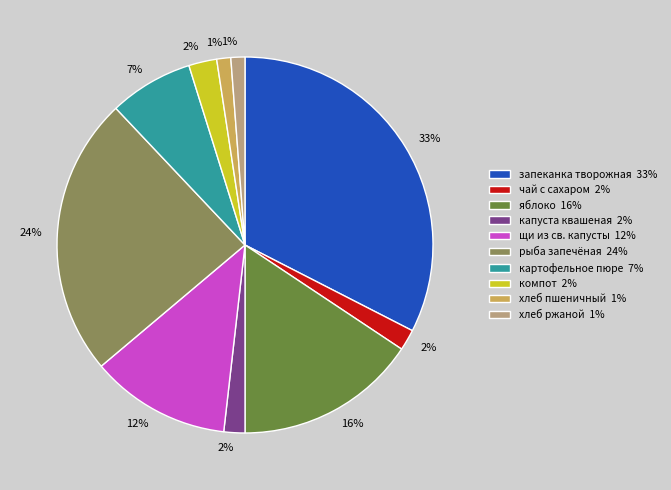

Which slice is the largest?

запеканка творожная